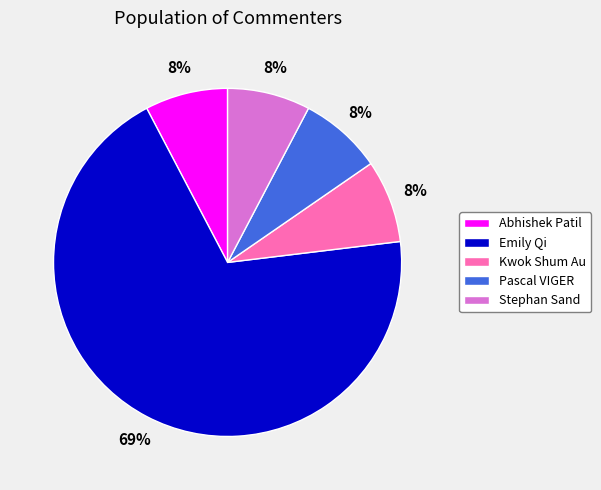

To the nearest percent, what is the average slice percentage?

20%